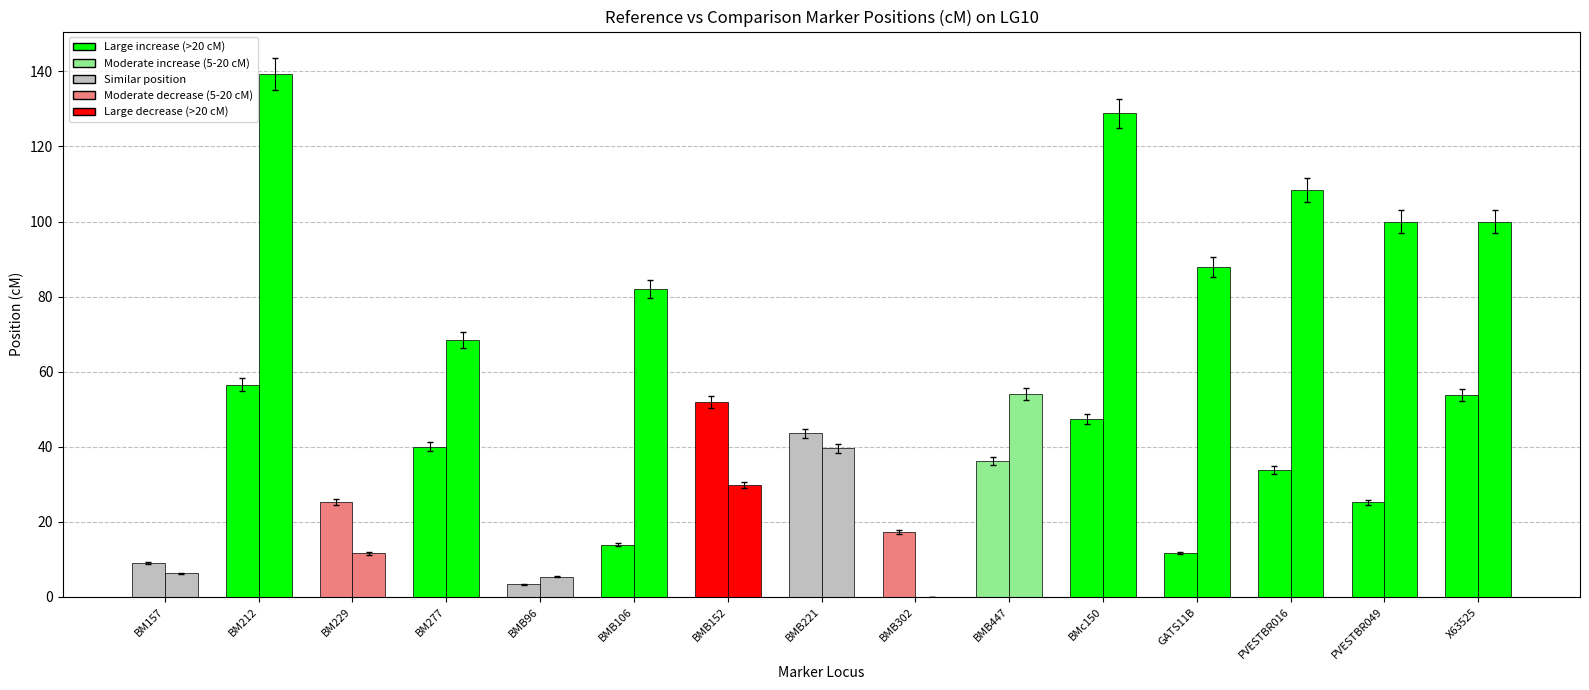

How many categories are shown in the chart?

15